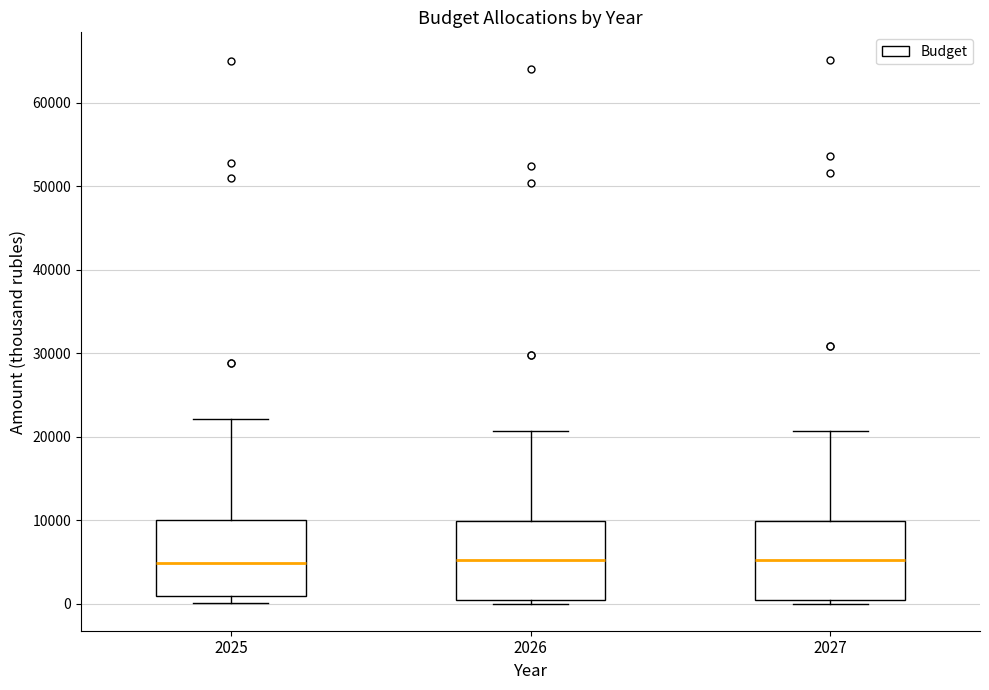

Where does the upper whisker of the box at x = 2026 end on the y-axis? The values are not printed on the chart, so give them approximately, as read against the axis.

21000